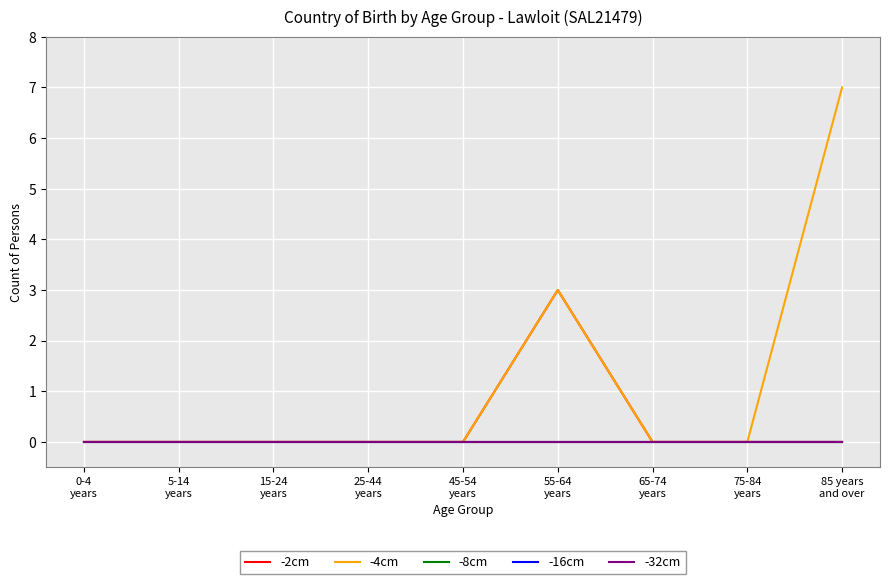

True or false: -8cm and -2cm intersect in this chart.

False